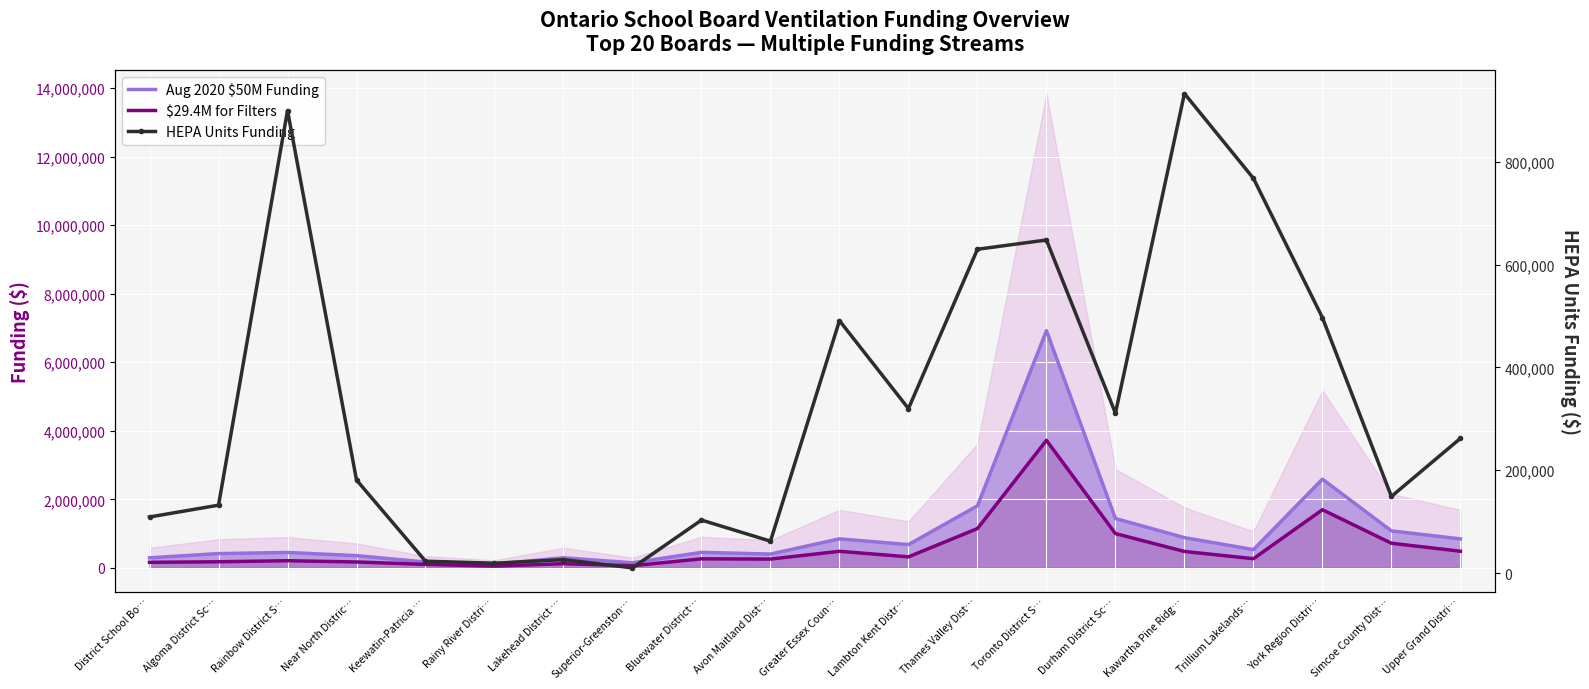

How many interior local valleys does the Aug 2020 $50M Funding series have?

5